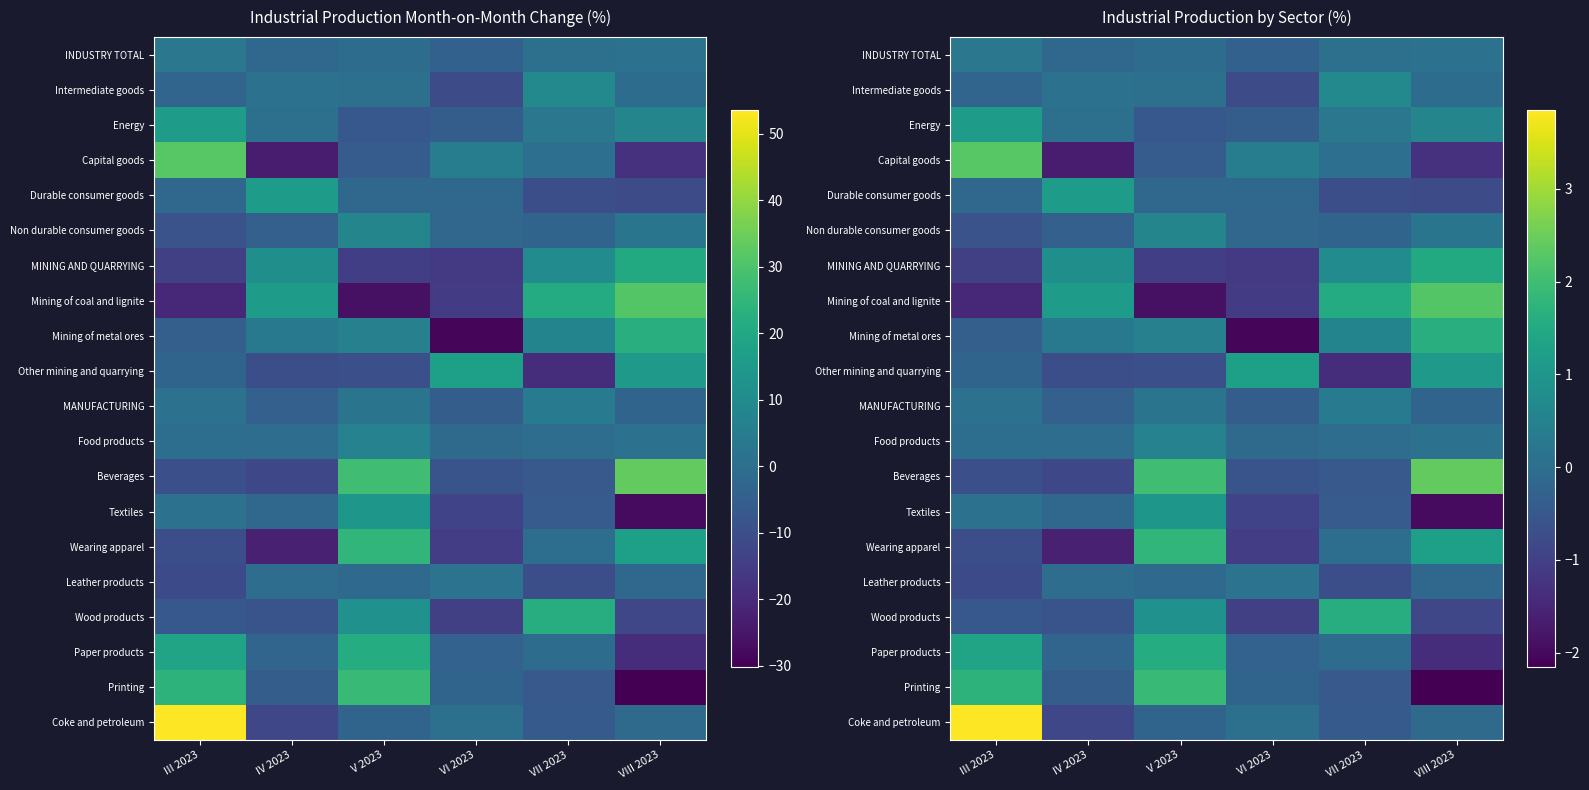

What is the sum of all Durable consumer goods values?

-0.8